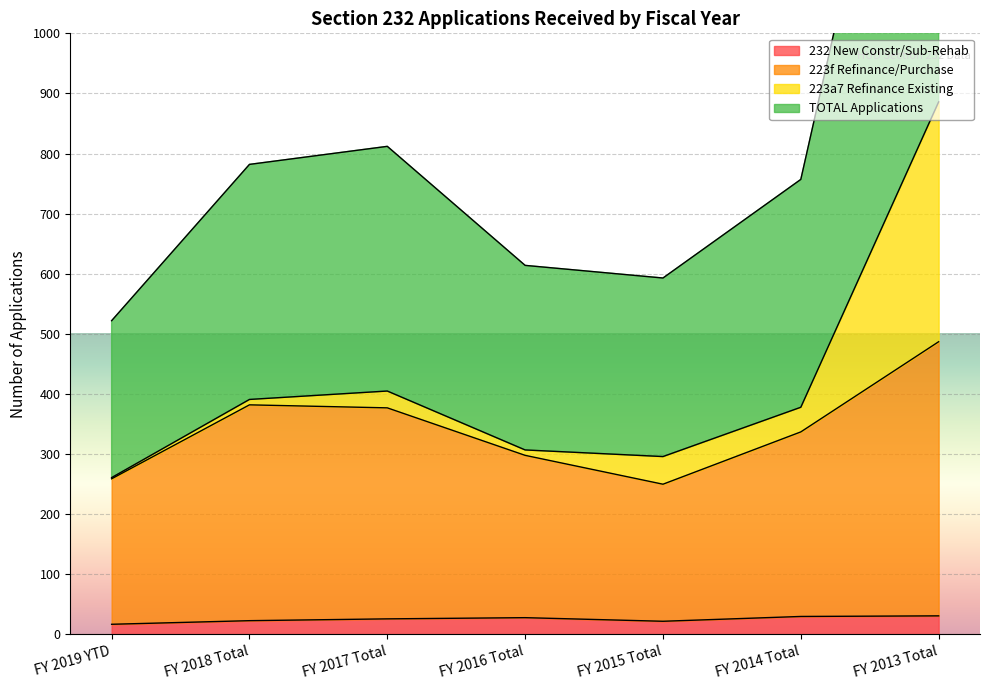

True or false: TOTAL Applications has more than 0 points higher than both neighbors.

True